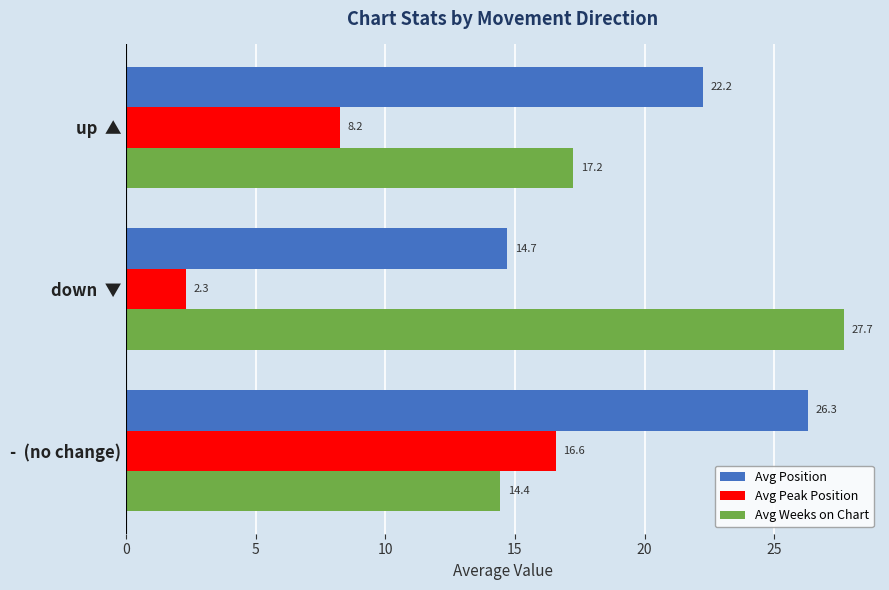

What is the approximate value of Avg Peak Position at -  (no change)?

16.6